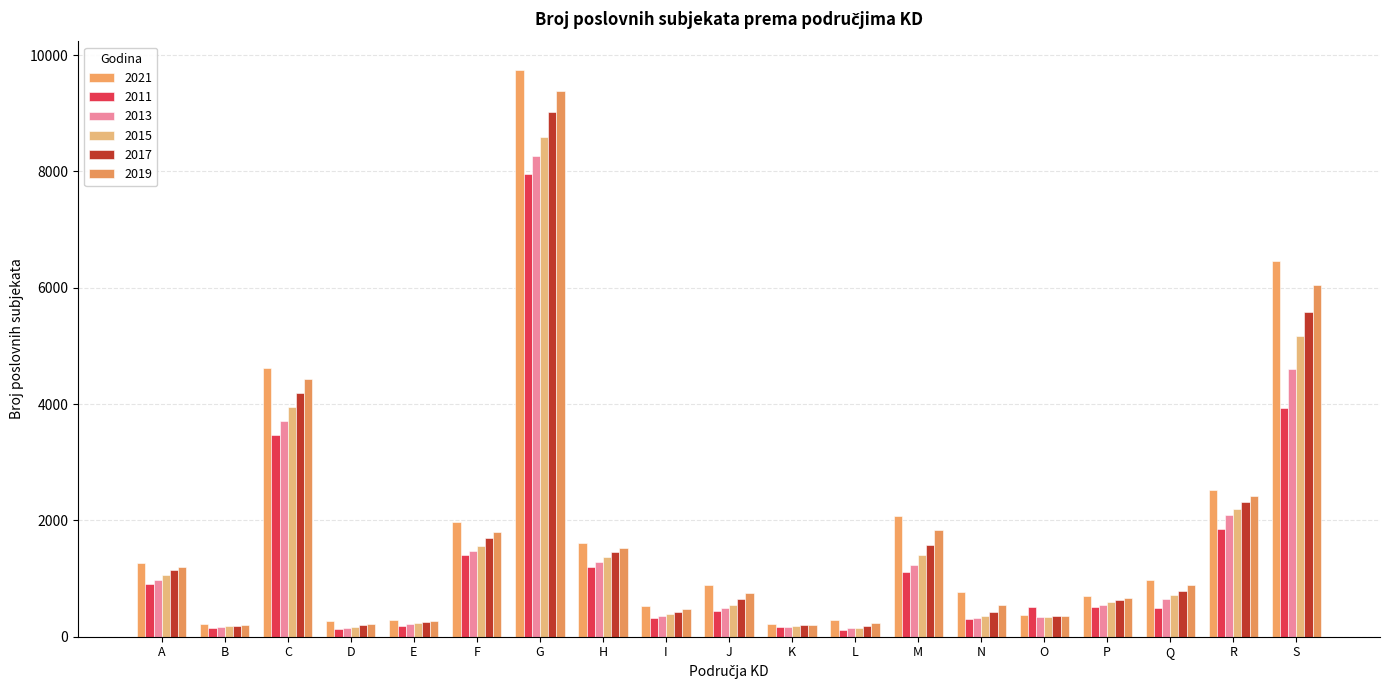

Rank the series by their maximum value, from highest to lowest.

2021, 2019, 2017, 2015, 2013, 2011